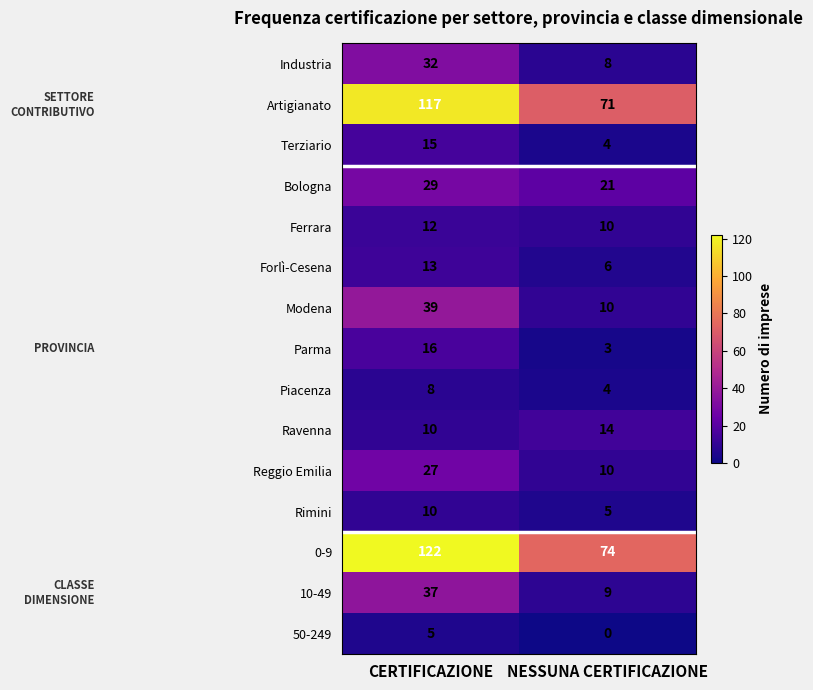

At which category is the sum across all series the highest?

CERTIFICAZIONE